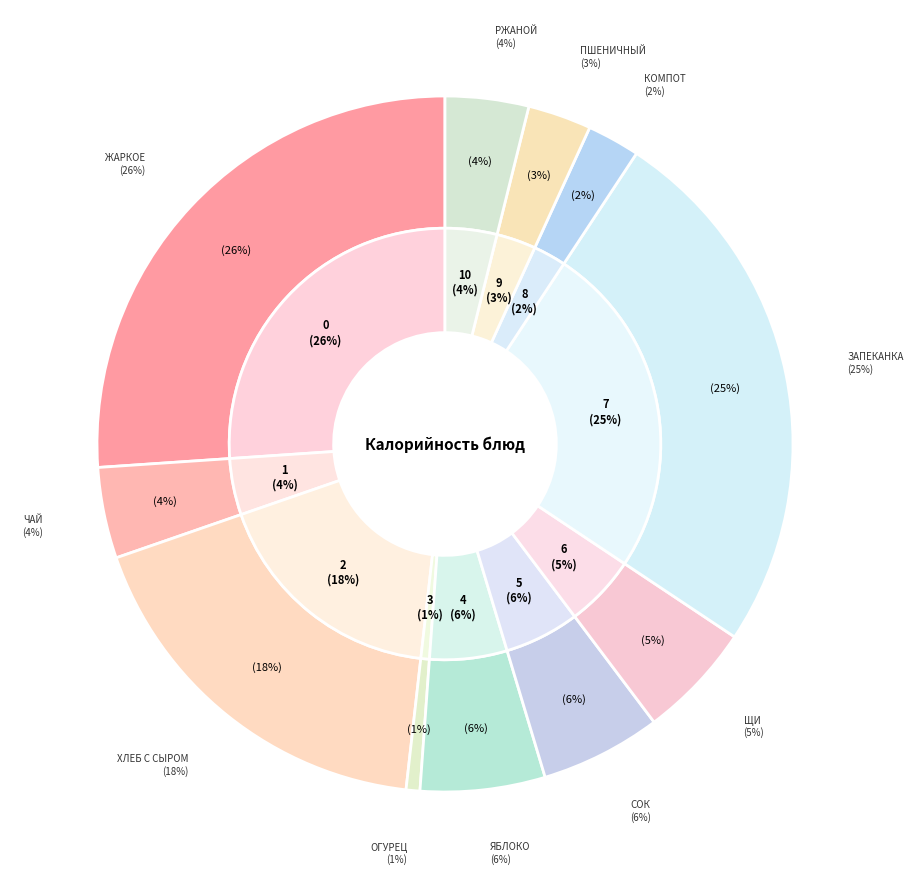

What percentage is NOT represented by ЩИ ИЗ СВЕЖЕЙ КАПУСТЫ С КАРТОФЕЛЕМ?

94.6%